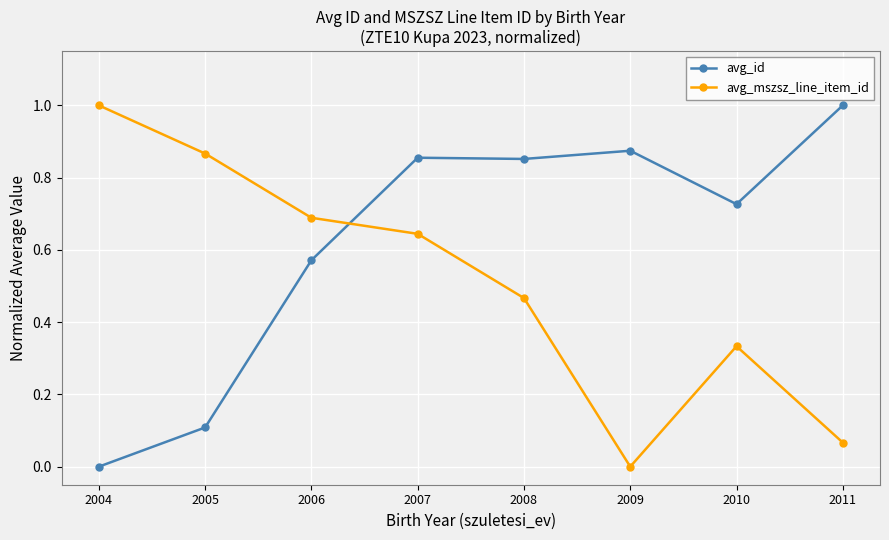

Where is avg_id nearest to the value 0?

2004